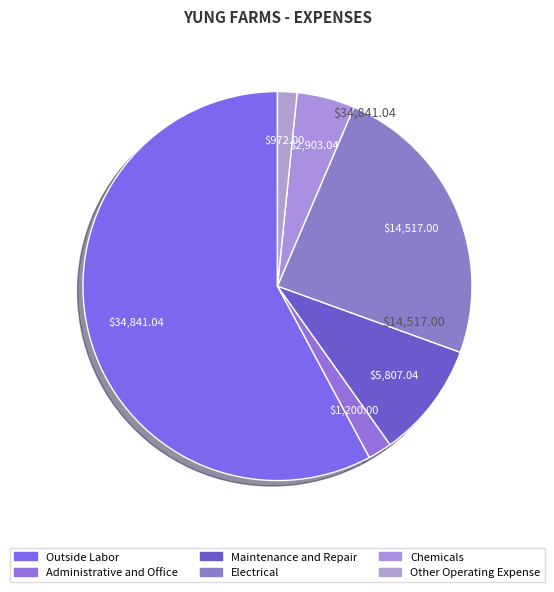

Count the number of slices in the pie.

6